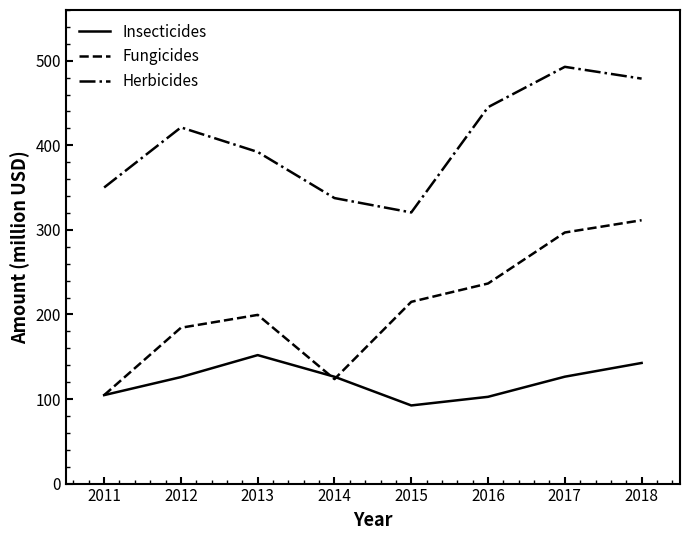

What value does the Herbicides series have at 2017?

492.8